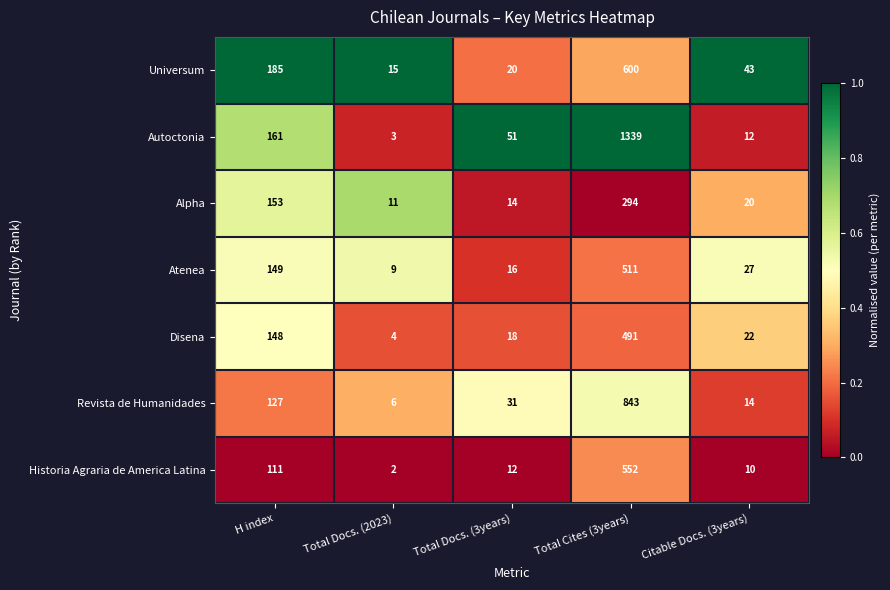

Between Total Docs. (2023) and Citable Docs. (3years), which series saw the biggest shift?

Universum